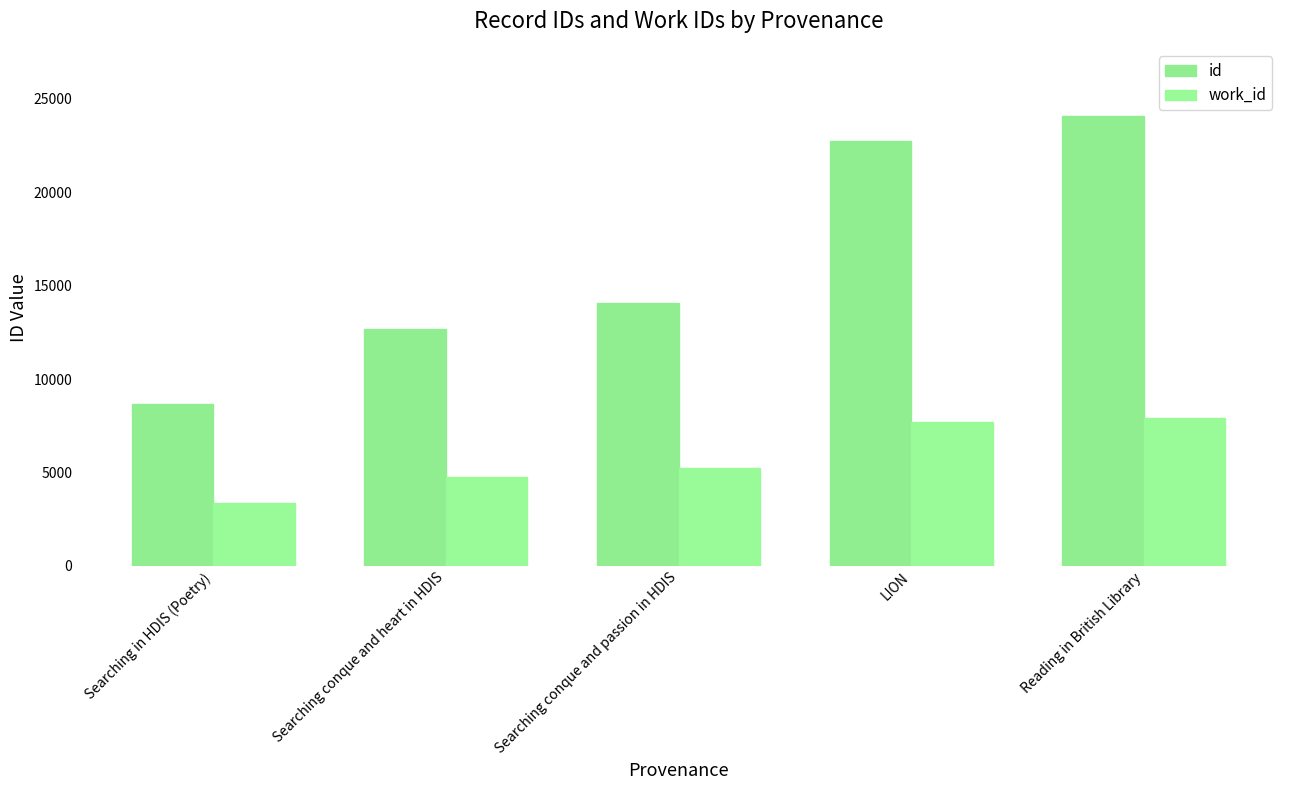

What are all the series names shown in the legend?

id, work_id